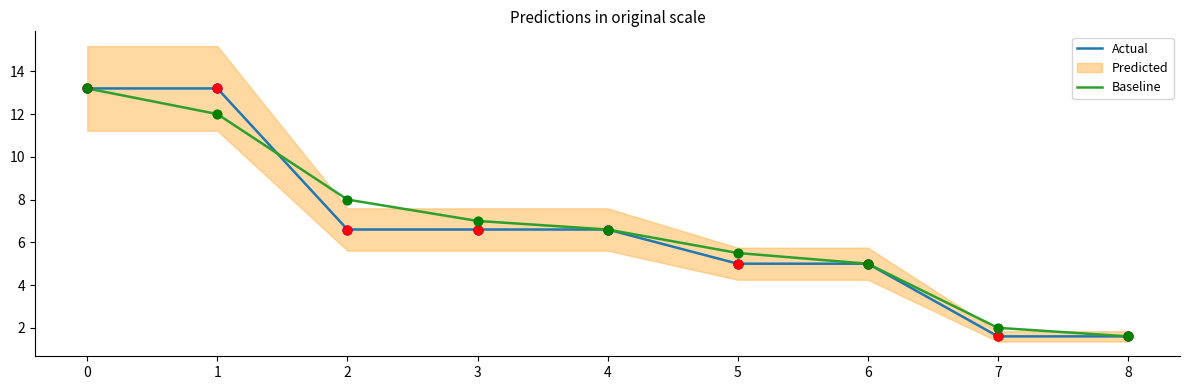

Which series has the largest Y range (max minus min)?

Actual